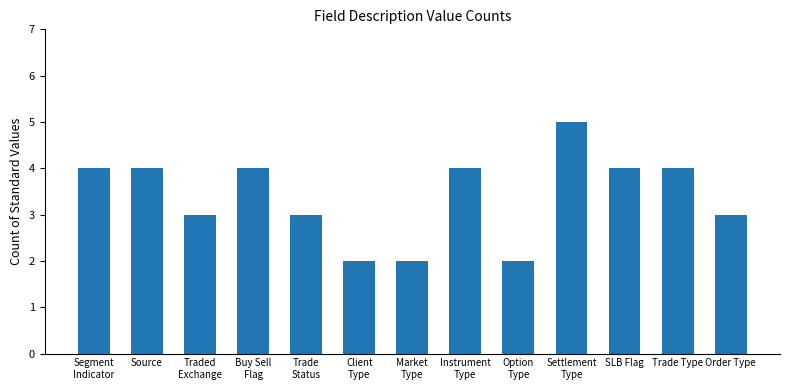

What is the sum of all values?

44